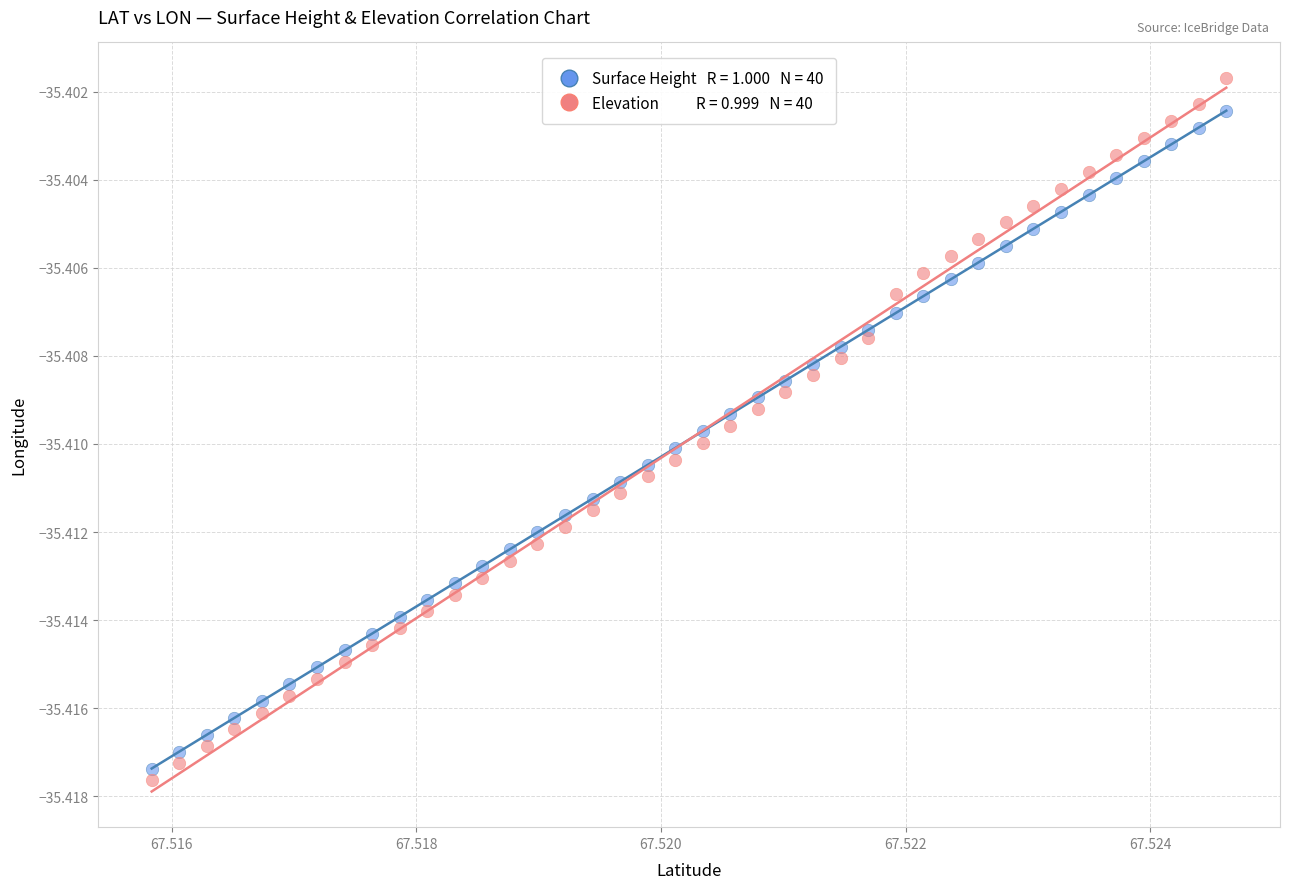

Count the number of points in this scatter plot.

80